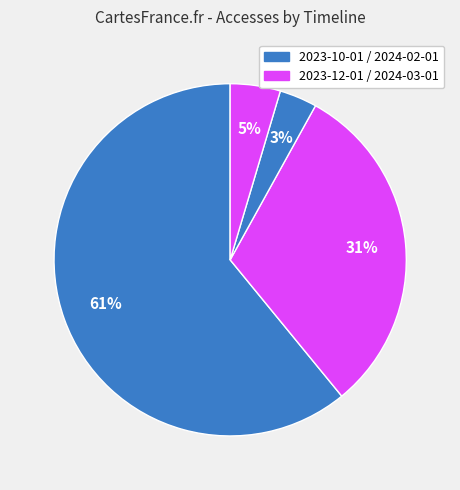

Rank the categories by value from lowest to highest.

2024-02-01, 2024-03-01, 2023-12-01, 2023-10-01